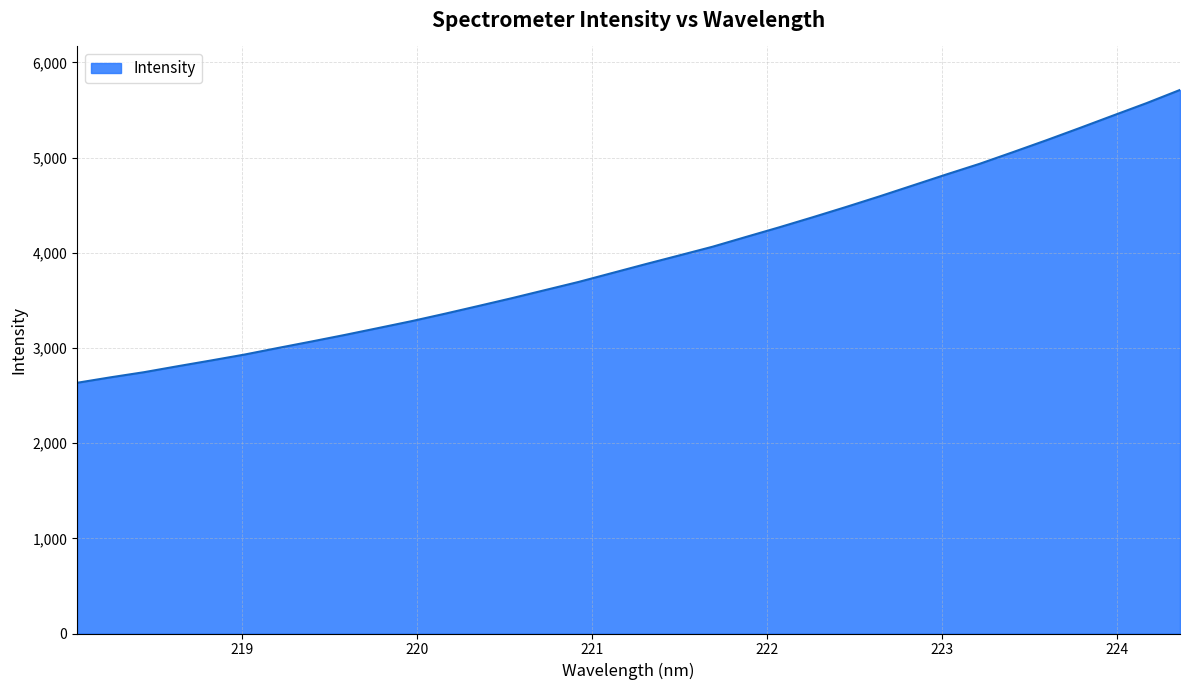

What is the difference between the maximum and minimum values?

3077.1